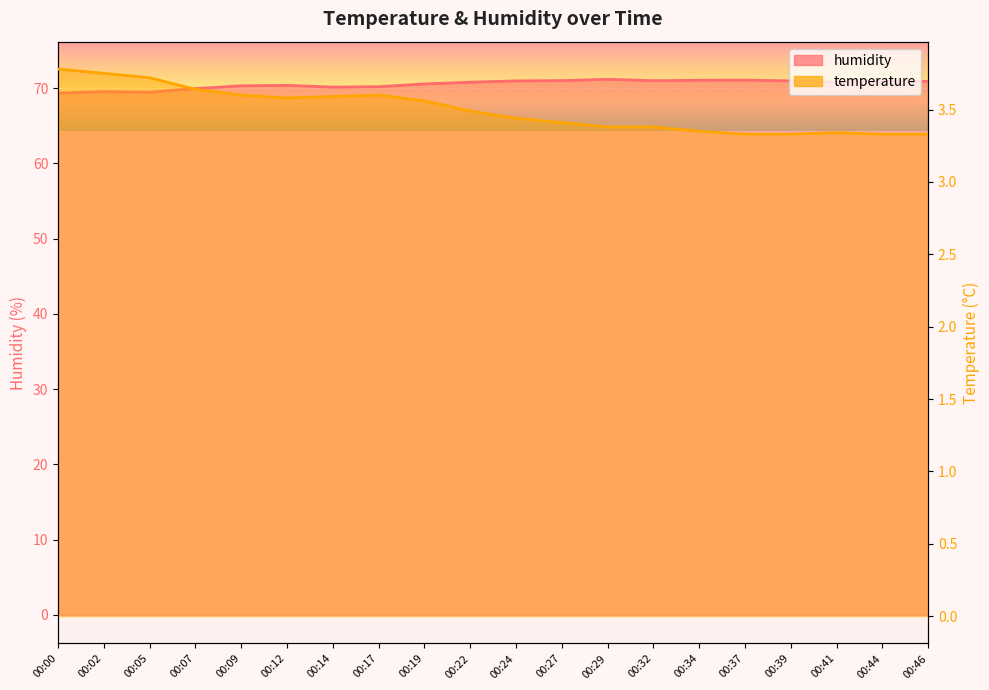

True or false: temperature and humidity cross at least once.

False